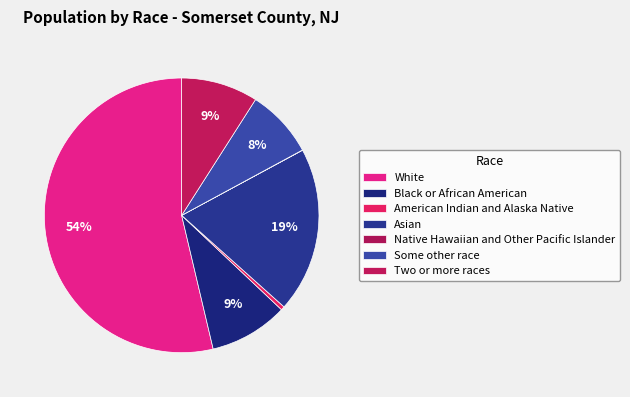

To the nearest percent, what percentage of the pie is Two or more races?

9%